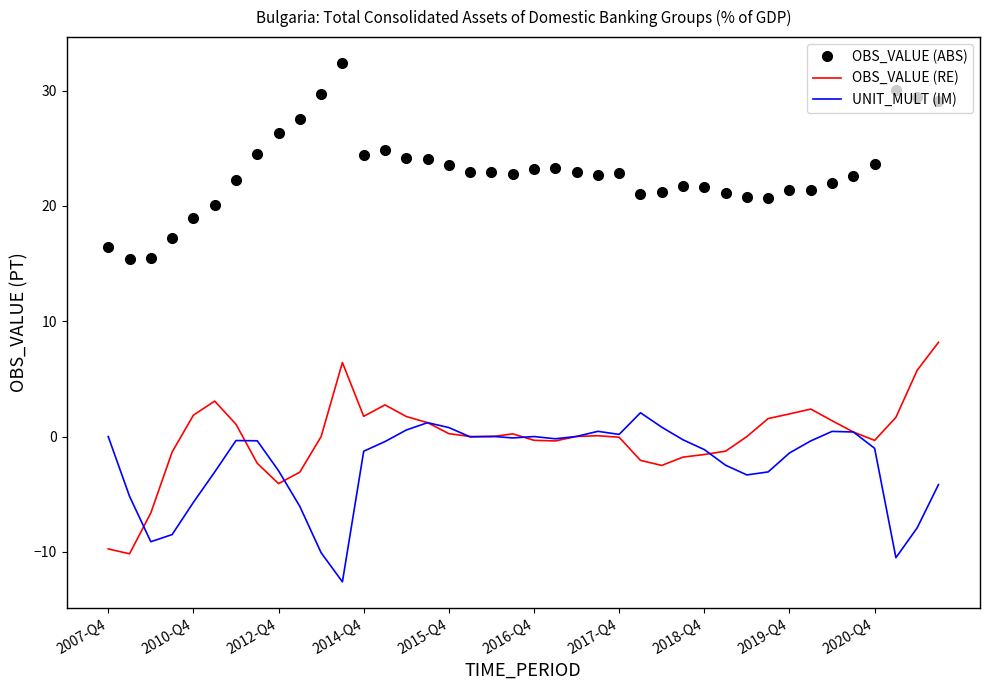

What is the difference between the maximum and minimum values in the OBS_VALUE (ABS) series?

17.0